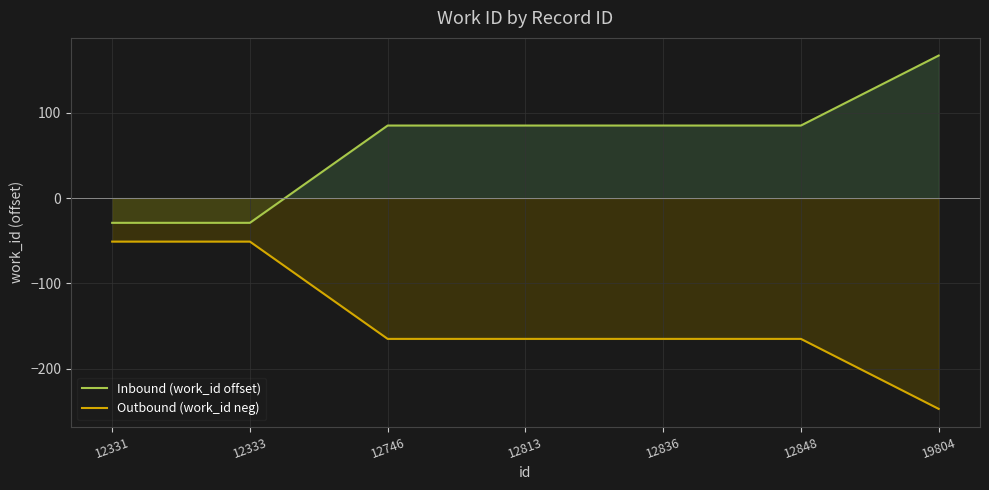

What is the total value across all series at 12848?

-80